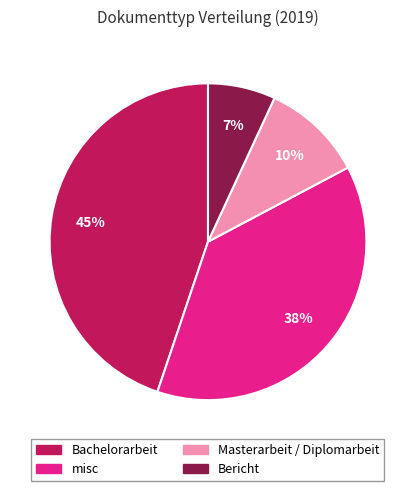

What is the smallest slice in the pie chart?

Bericht